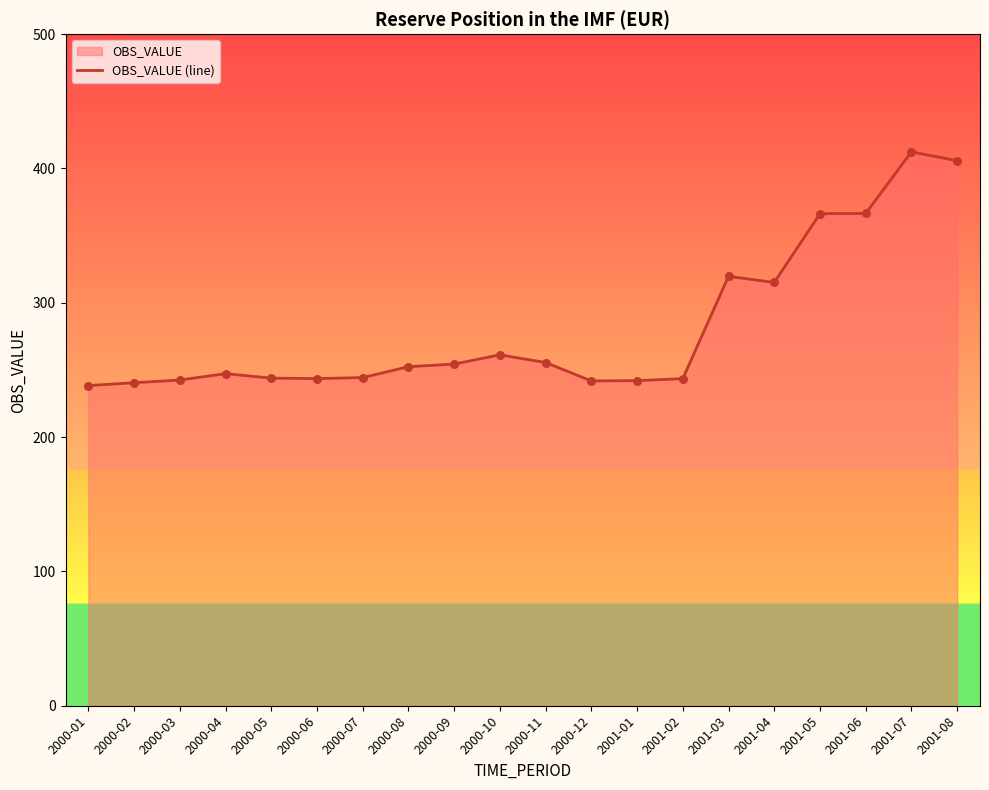

What is the ratio of the value at 2001-07 to the value at 2001-03?

1.3